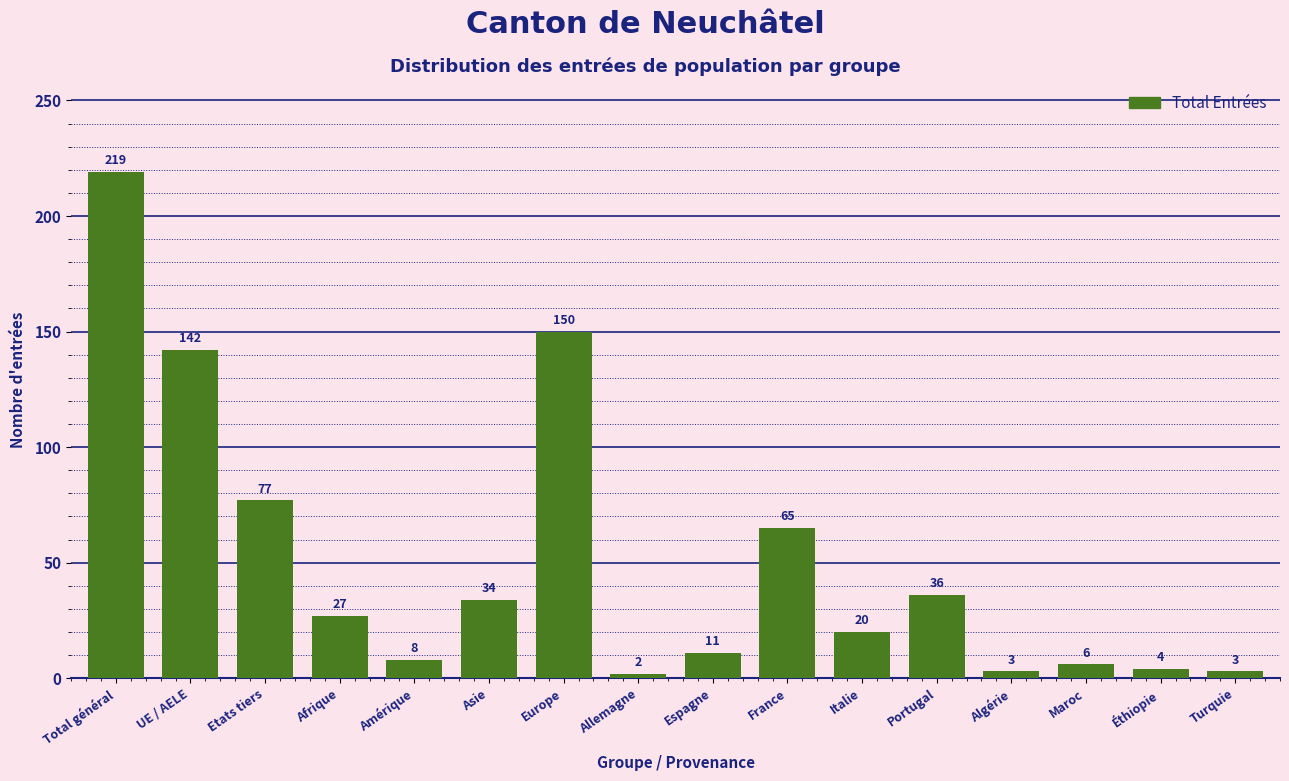

Reading left to right, transcribe all the data shown in this chart.

219	142	77	27	8	34	150	2	11	65	20	36	3	6	4	3